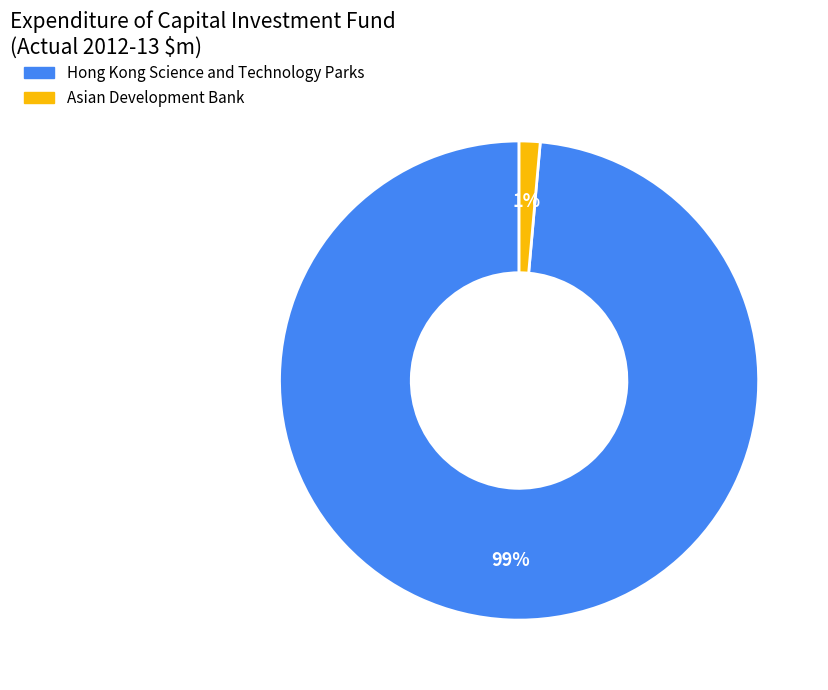

Between Asian Development Bank and Hong Kong Science and Technology Parks, which is larger?

Hong Kong Science and Technology Parks